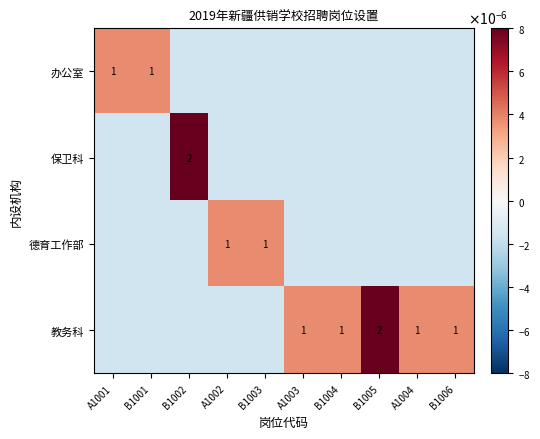

Is it true that 教务科 equals 1.5 at B1004?

False